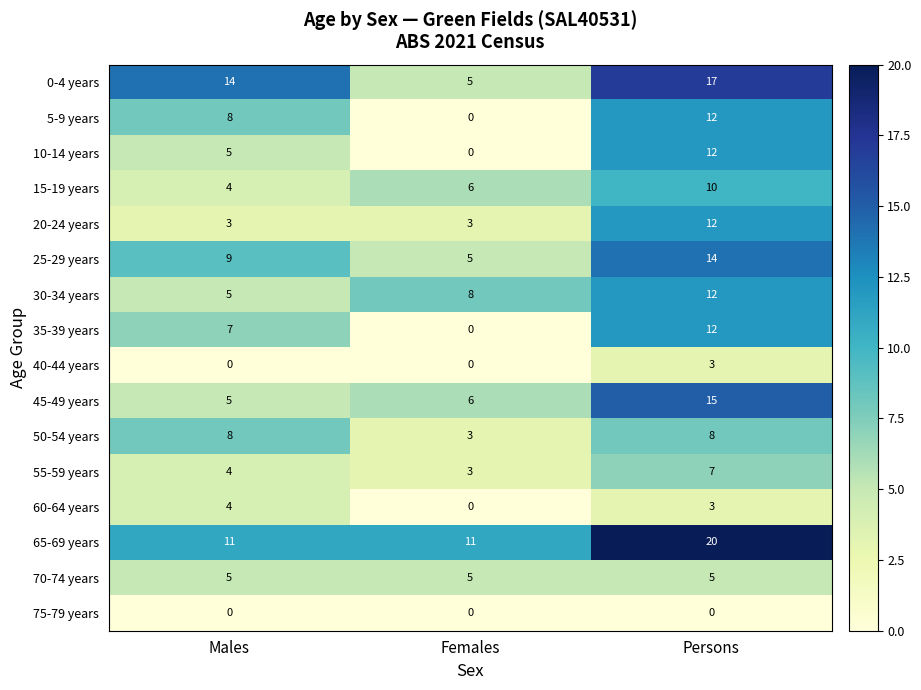

What is the difference between the highest and lowest values at Males?

14